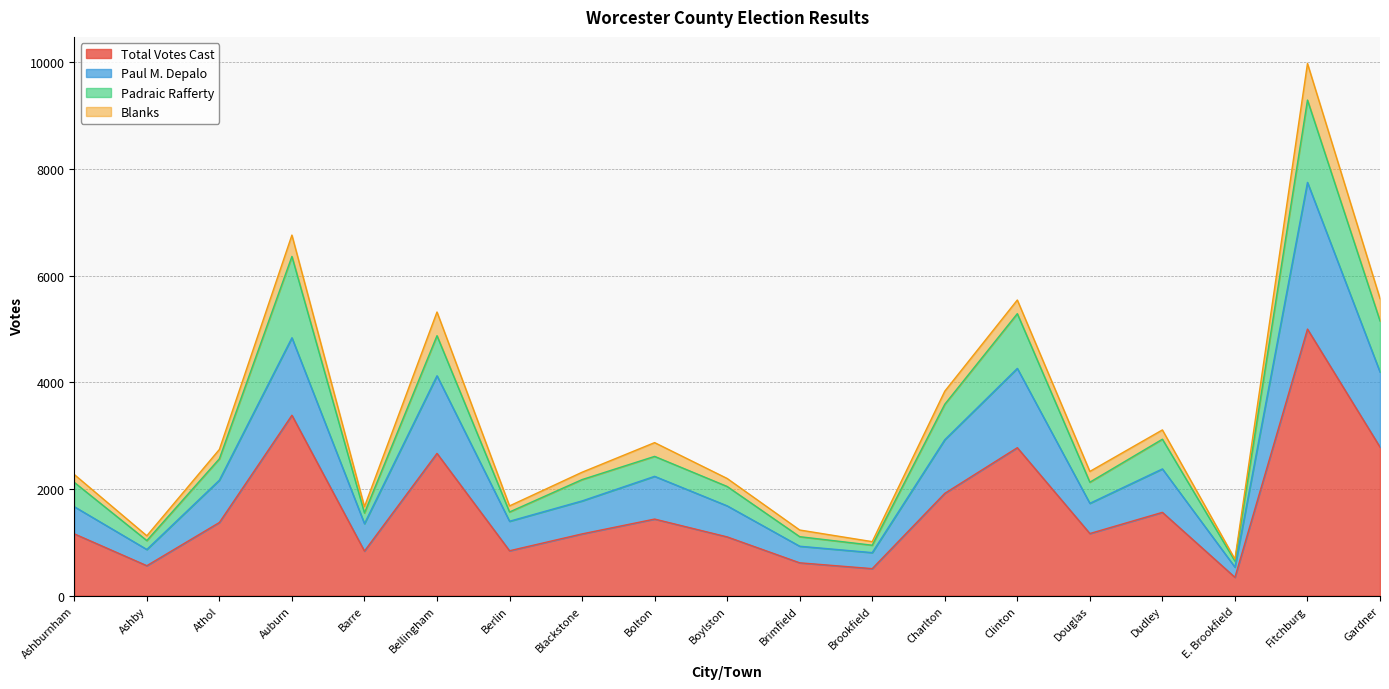

True or false: Total Votes Cast and Paul M. Depalo cross at least once.

False